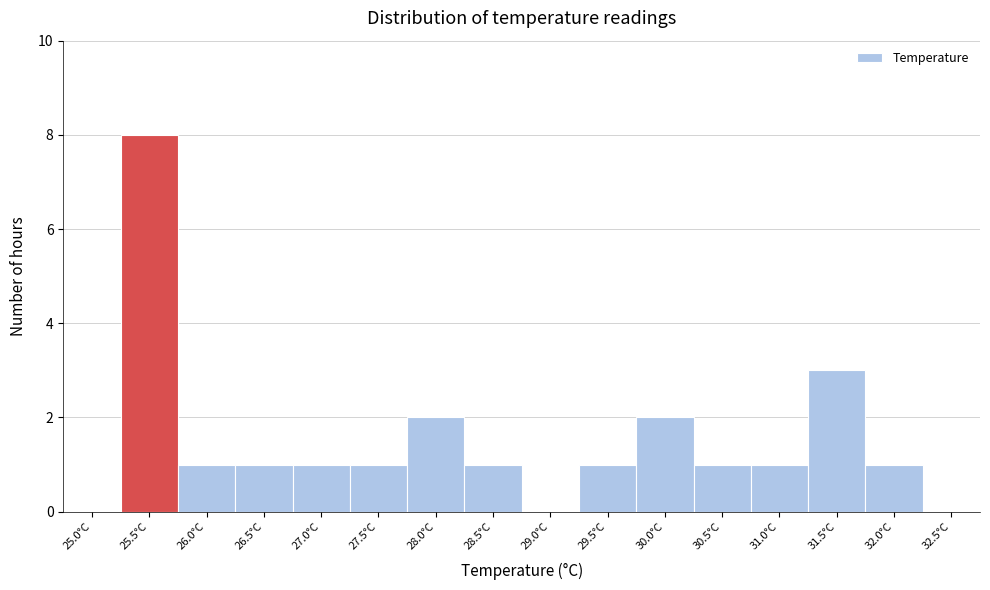

Reading right to left, extract all data points from this chart.

32.5°C=0	32.0°C=1	31.5°C=3	31.0°C=1	30.5°C=1	30.0°C=2	29.5°C=1	29.0°C=0	28.5°C=1	28.0°C=2	27.5°C=1	27.0°C=1	26.5°C=1	26.0°C=1	25.5°C=8	25.0°C=0